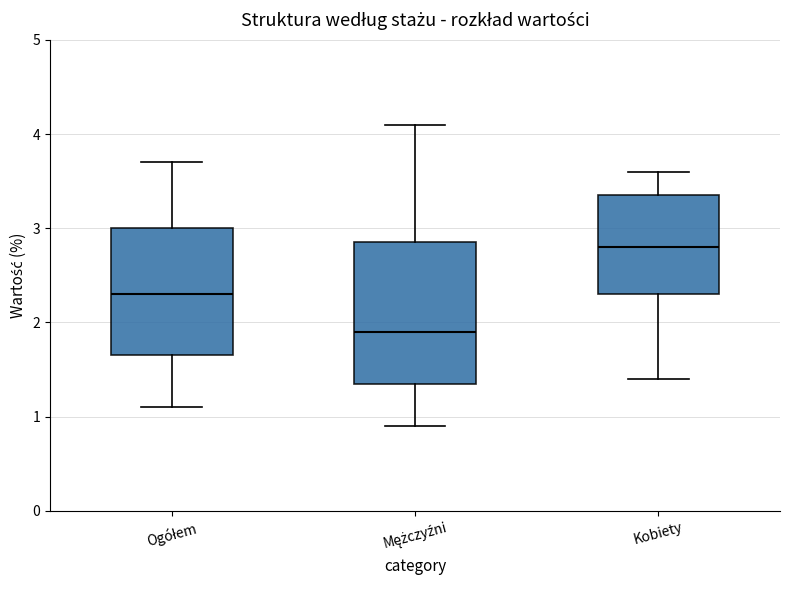

Which box is the tallest, from its lower edge to its upper edge?

Mężczyźni